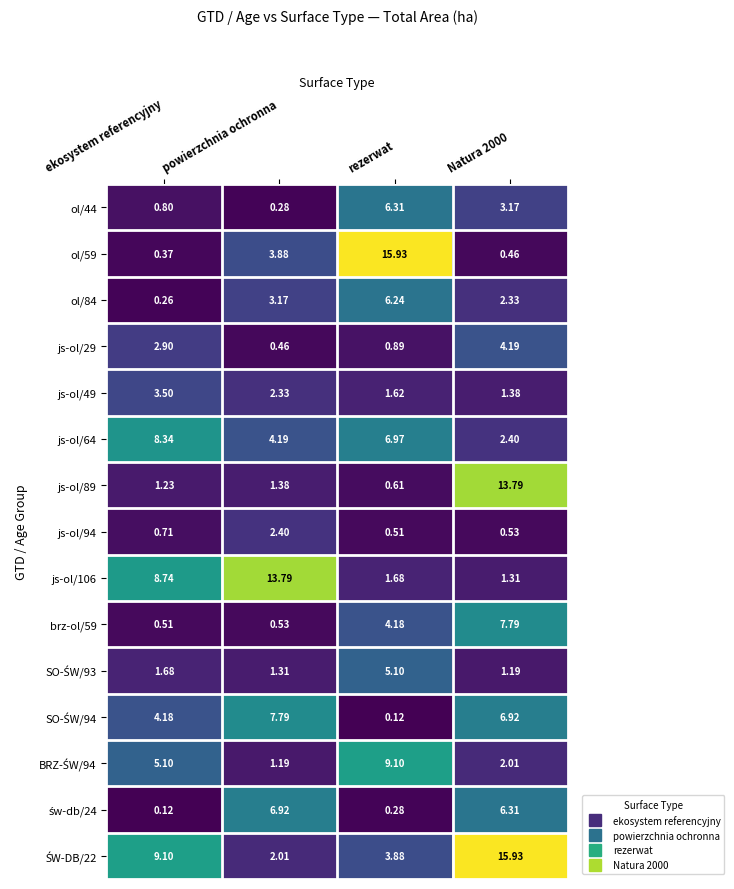

Where does the js-ol/89 series first go above 1?

ekosystem referencyjny